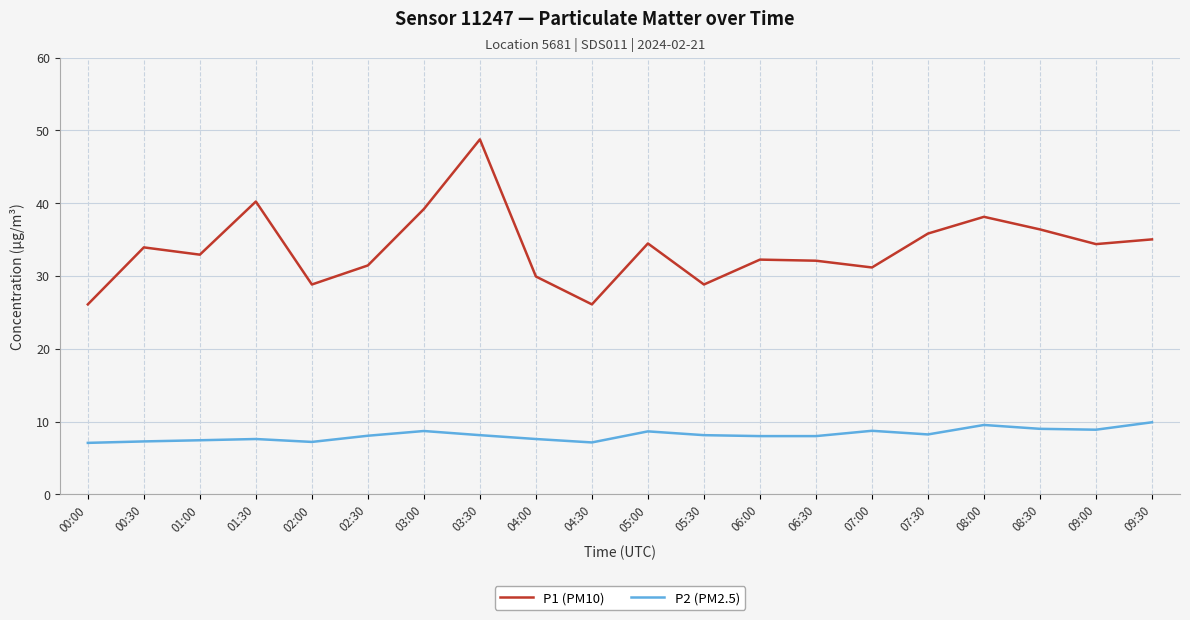

What is the total value across all series at 02:00?

36.0